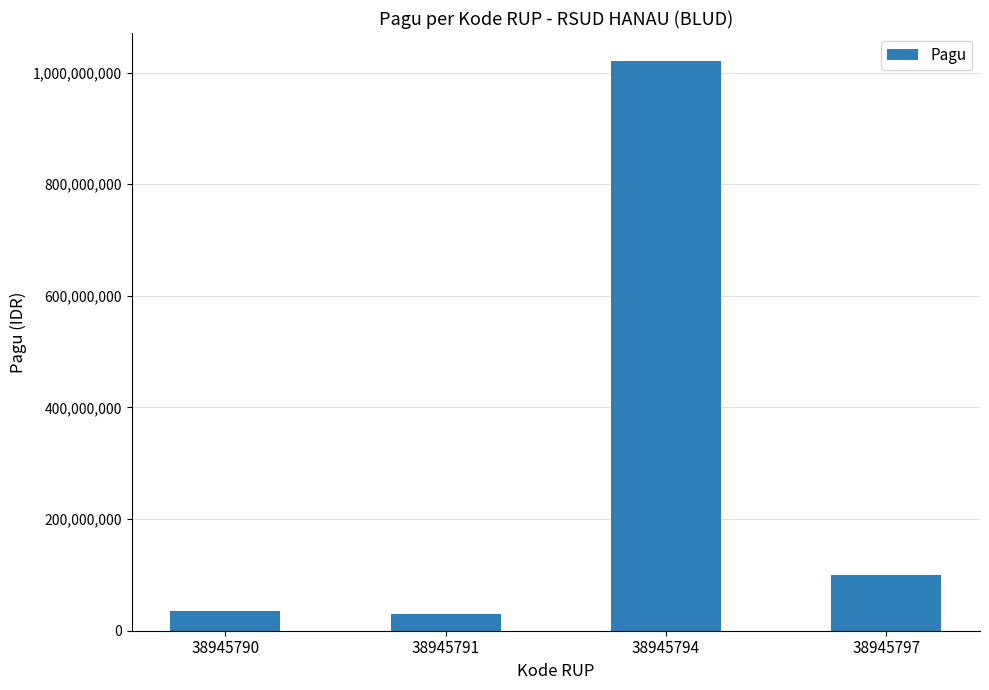

What is the difference between the second highest and minimum values?

70000000